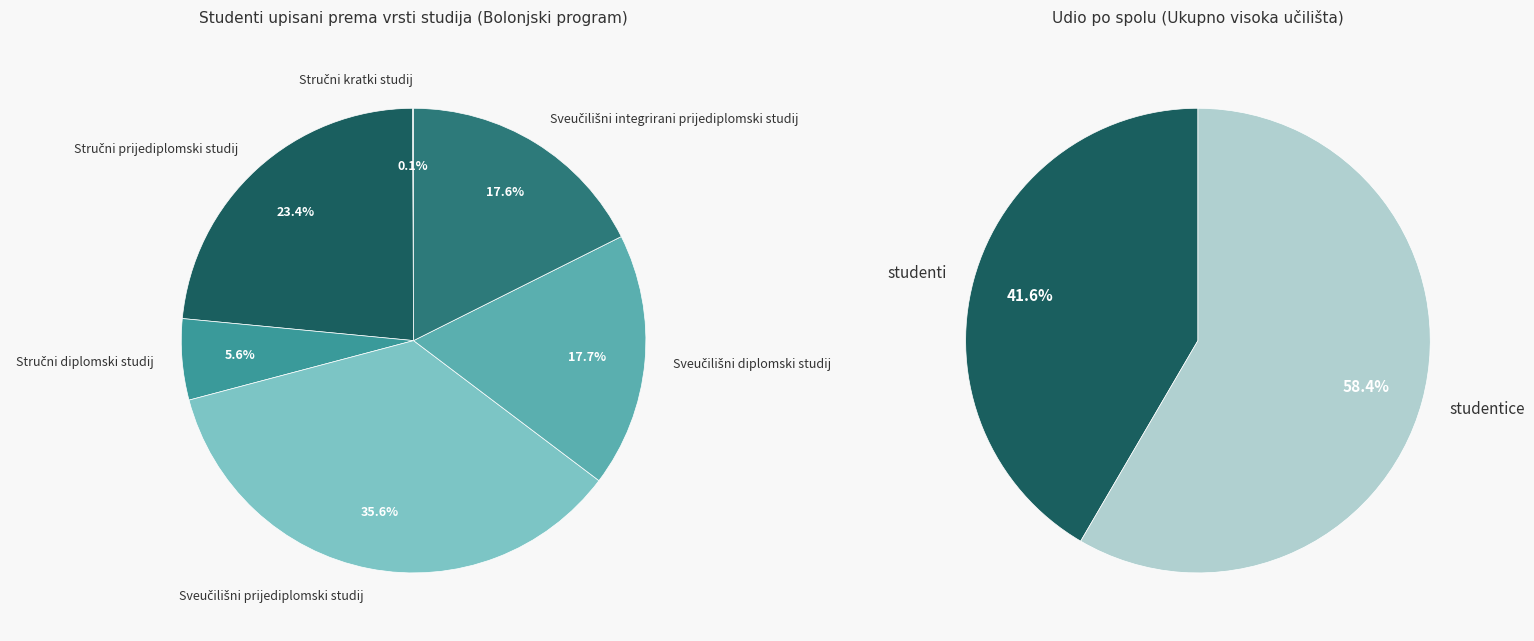

Does any single category account for the majority?

No